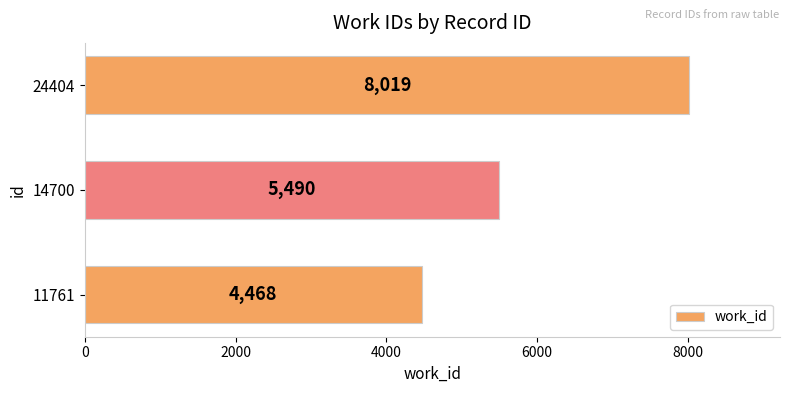

How many bars are there in total?

3